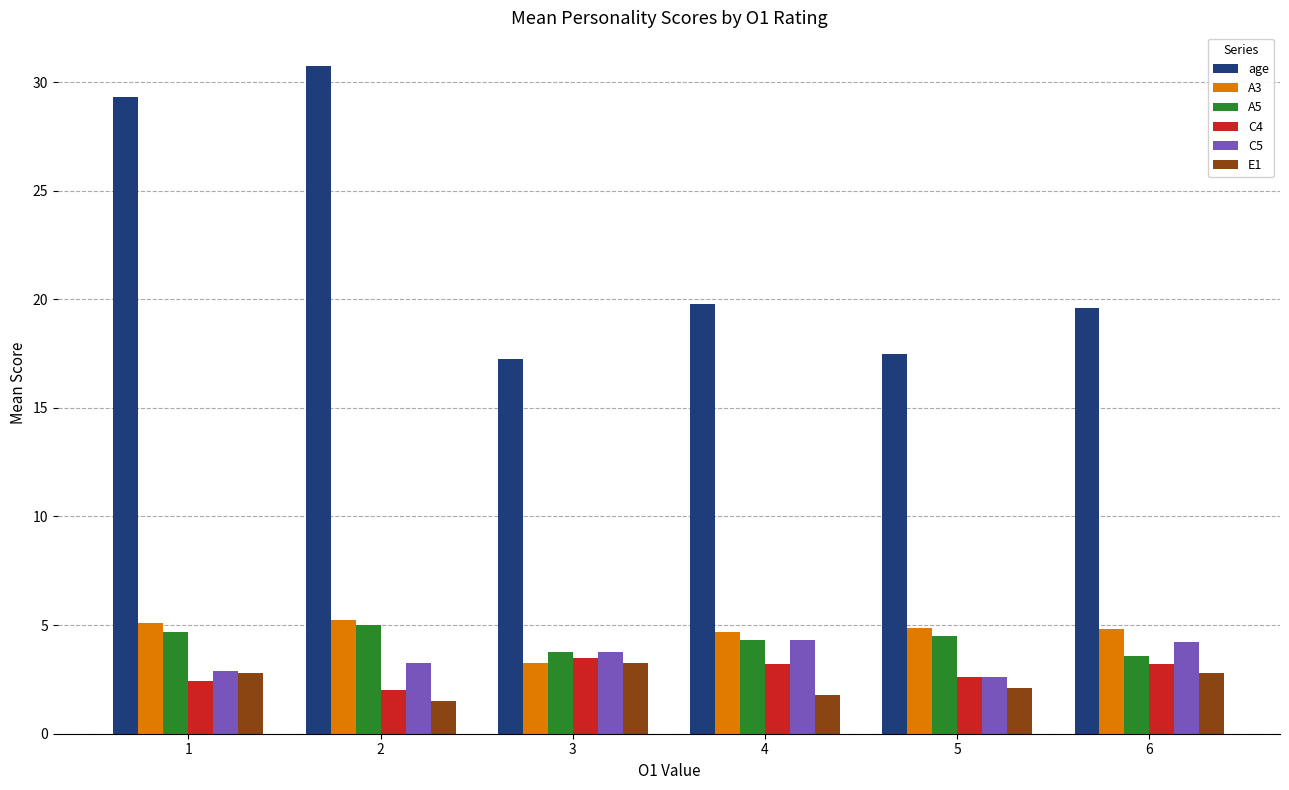

The value of A3 at 5 is 3.3. True or false?

False